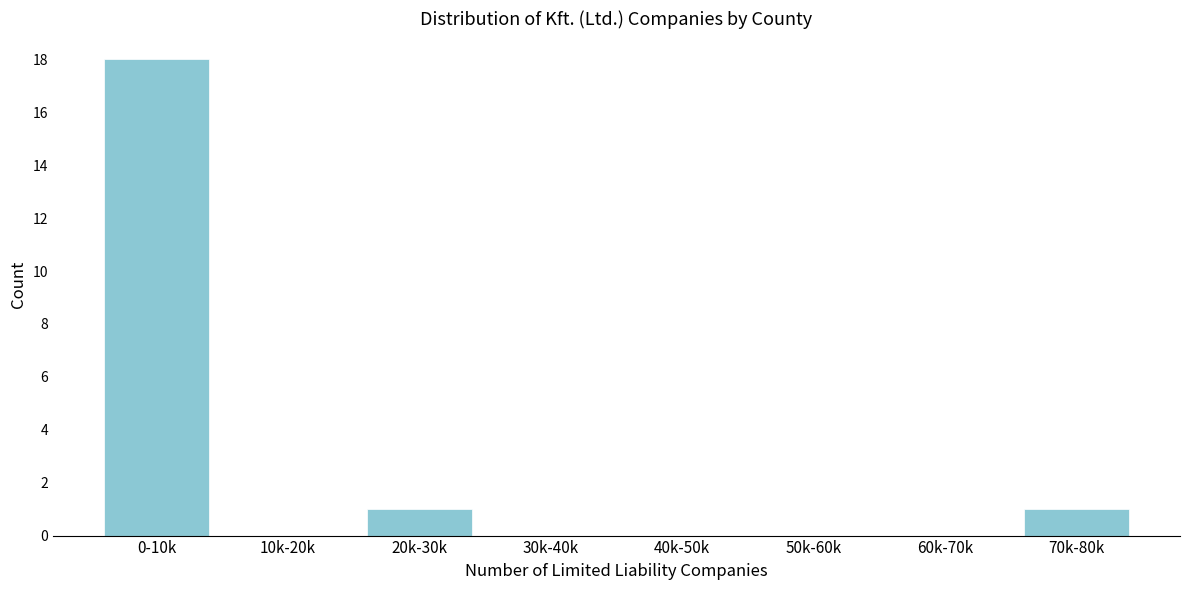

Reading left to right, what are all the values shown in this chart?

0-10k=18	10k-20k=0	20k-30k=1	30k-40k=0	40k-50k=0	50k-60k=0	60k-70k=0	70k-80k=1